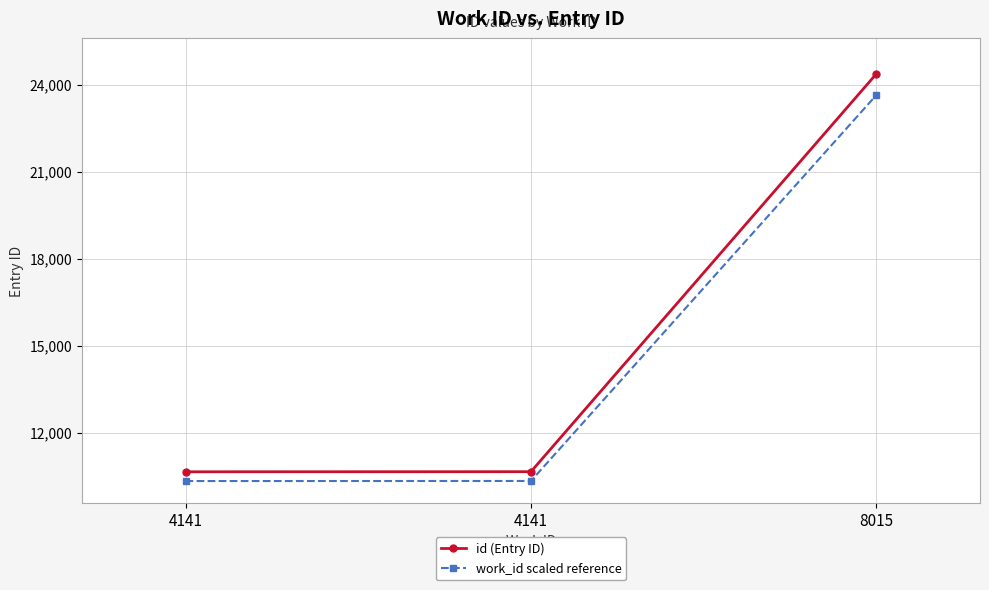

What are all the series names shown in the legend?

id (Entry ID), work_id scaled reference